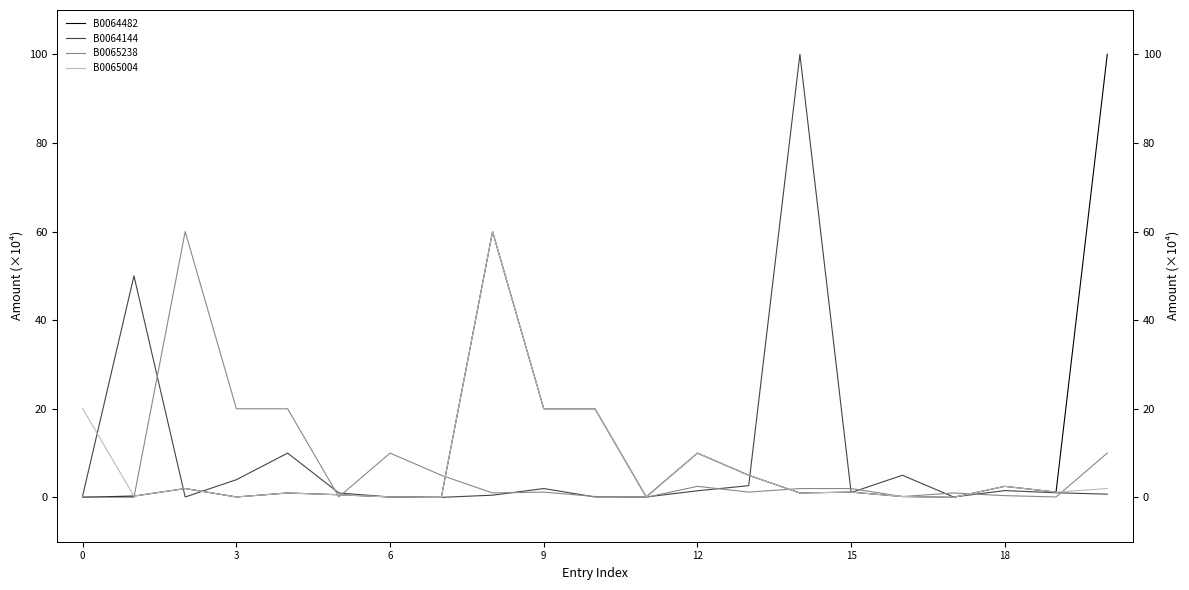

What is the total value across all series at 17?

1.1